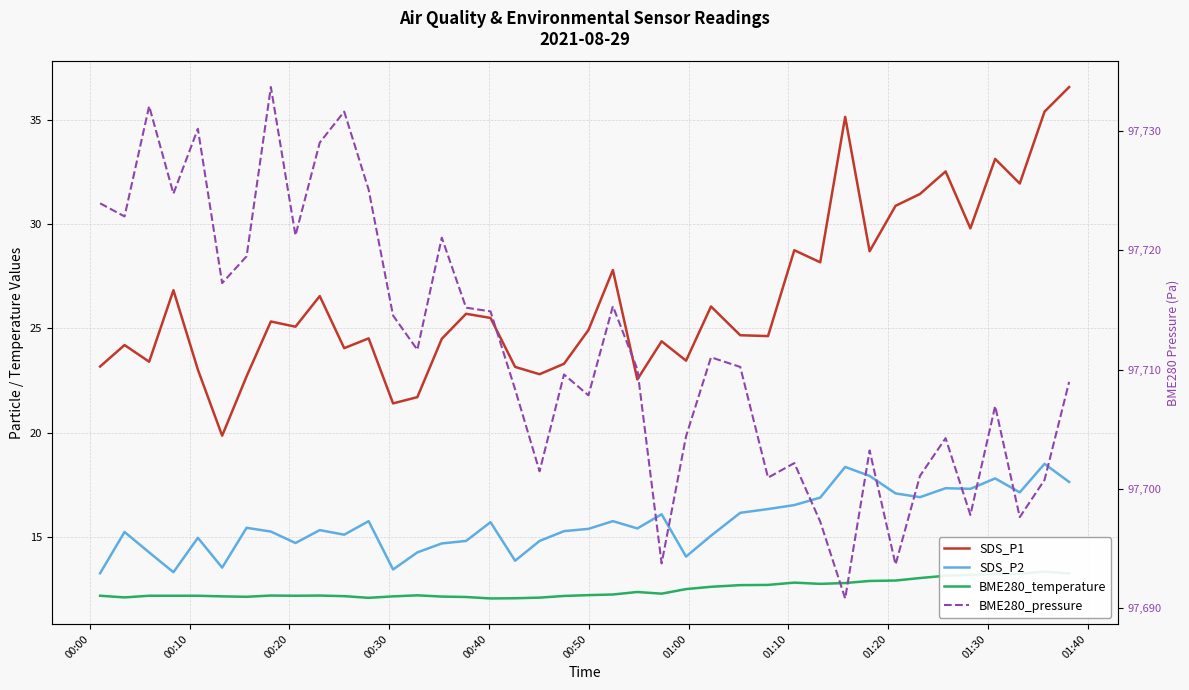

Reading right to left, list all the values displayed in this chart.

SDS_P1: 36.6	35.4	31.9	33.1	29.8	32.5	31.4	30.9	28.7	35.1	28.2	28.8	24.6	24.7	26.1	23.4	24.4	22.6	27.8	24.9	23.3	22.8	23.1	25.5	25.7	24.5	21.7	21.4	24.5	24.1	26.6	25.1	25.3	22.7	19.9	23.0	26.8	23.4	24.2	23.2
SDS_P2: 17.6	18.5	17.1	17.8	17.3	17.3	16.9	17.1	17.9	18.4	16.9	16.5	16.3	16.1	15.1	14.1	16.1	15.4	15.8	15.4	15.3	14.8	13.8	15.7	14.8	14.7	14.2	13.4	15.8	15.1	15.3	14.7	15.2	15.4	13.5	14.9	13.3	14.2	15.2	13.2
BME280_temperature: 13.2	13.3	13.2	13.2	13.2	13.1	13.0	12.9	12.9	12.8	12.7	12.8	12.7	12.7	12.6	12.5	12.3	12.3	12.2	12.2	12.2	12.1	12.1	12.0	12.1	12.1	12.2	12.1	12.1	12.2	12.2	12.2	12.2	12.1	12.1	12.2	12.2	12.2	12.1	12.2
BME280_pressure: 97709.0	97700.8	97697.6	97706.9	97697.8	97704.2	97701.1	97693.7	97703.2	97690.8	97697.2	97702.2	97700.9	97710.2	97711.0	97704.4	97693.8	97710.0	97715.3	97707.8	97709.6	97701.5	97708.3	97714.9	97715.2	97721.1	97711.7	97714.5	97725.1	97731.6	97729.0	97721.2	97733.7	97719.5	97717.2	97730.2	97724.8	97732.1	97722.8	97723.9